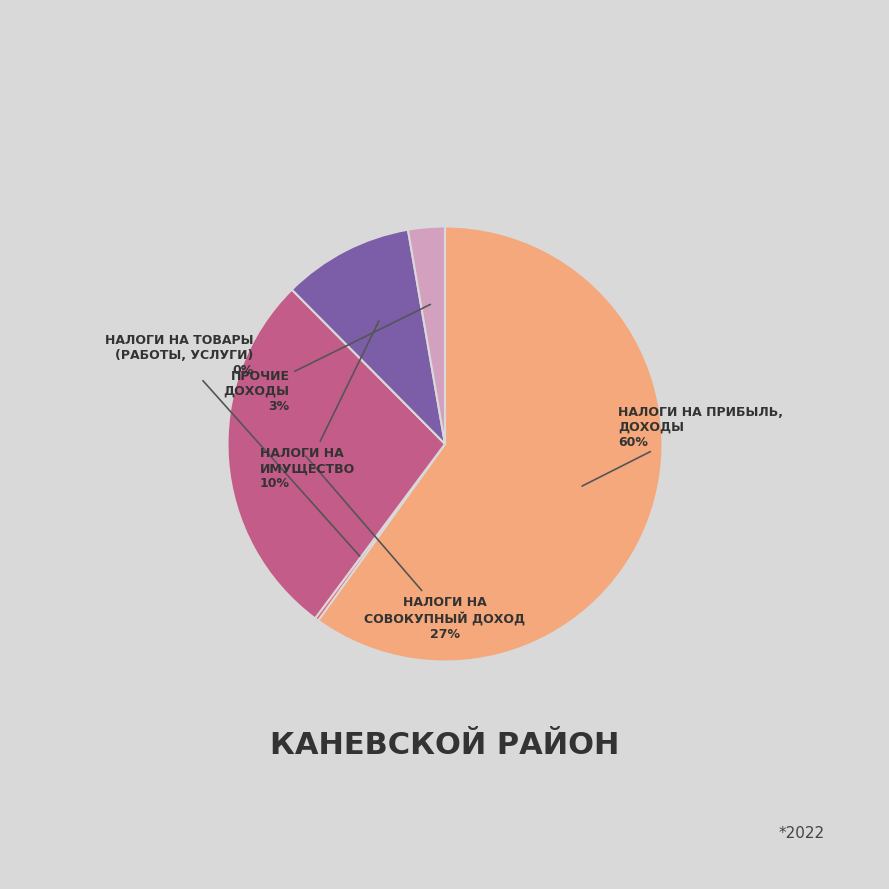

Count the number of slices in the pie.

5